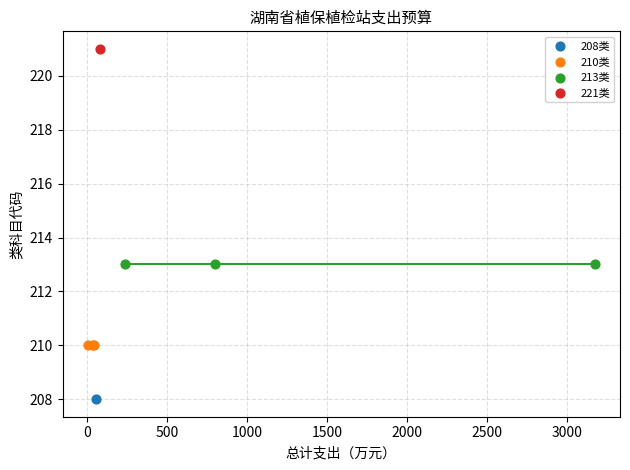

What are all the series names shown in the legend?

208类, 210类, 213类, 221类